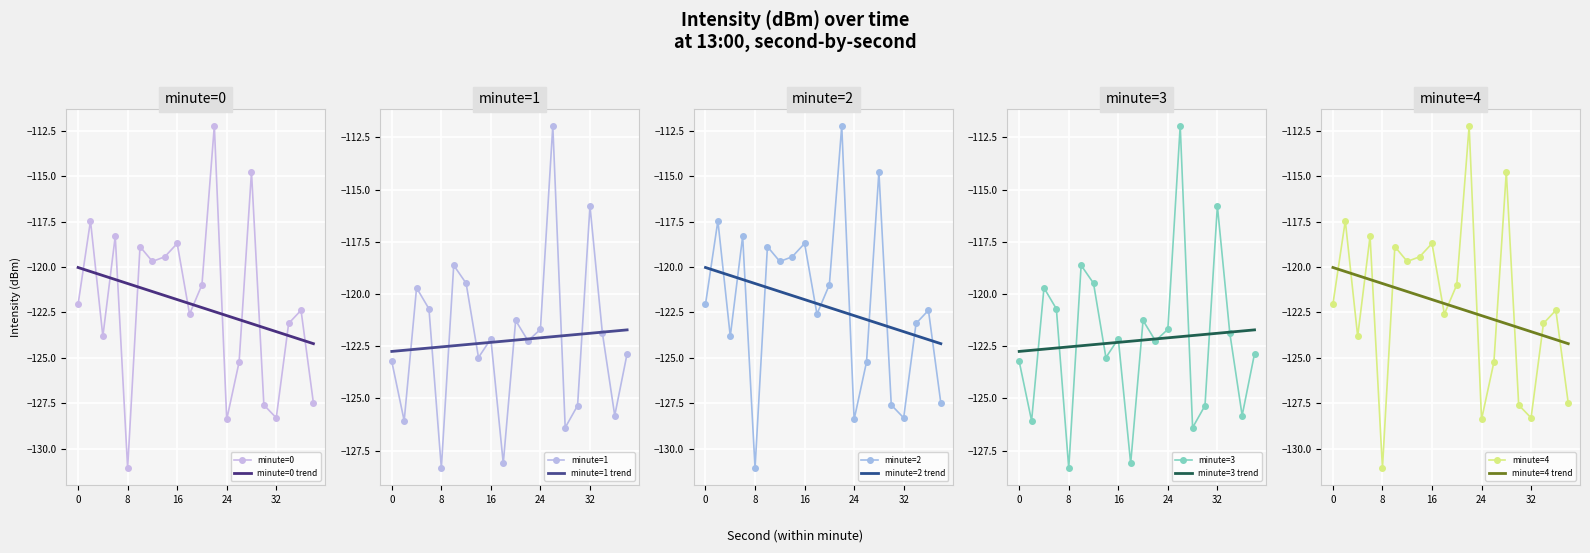

What is the total value across all series at 32?

-616.5